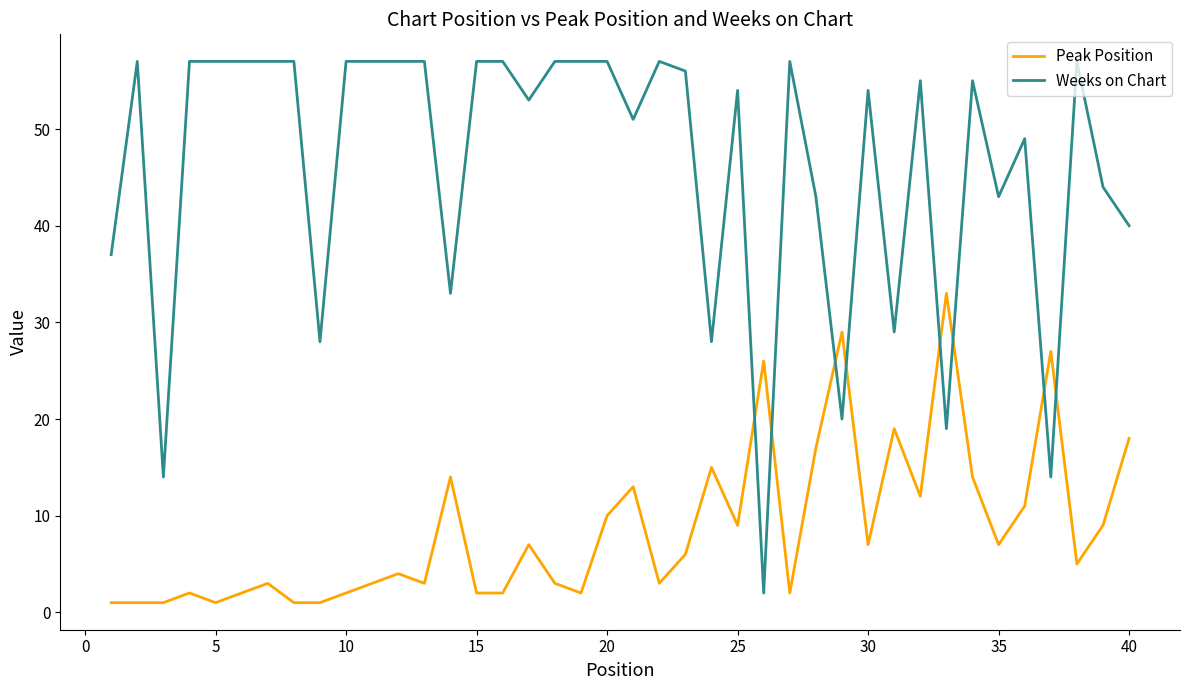

Does the chart have visible grid lines?

No